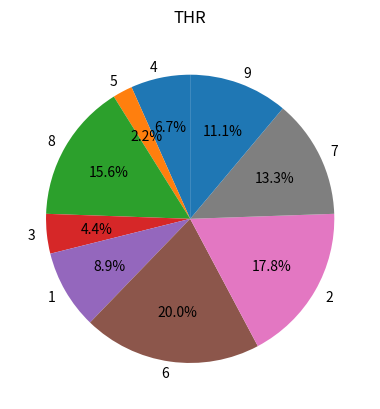

Is 7 the majority of the pie?

No